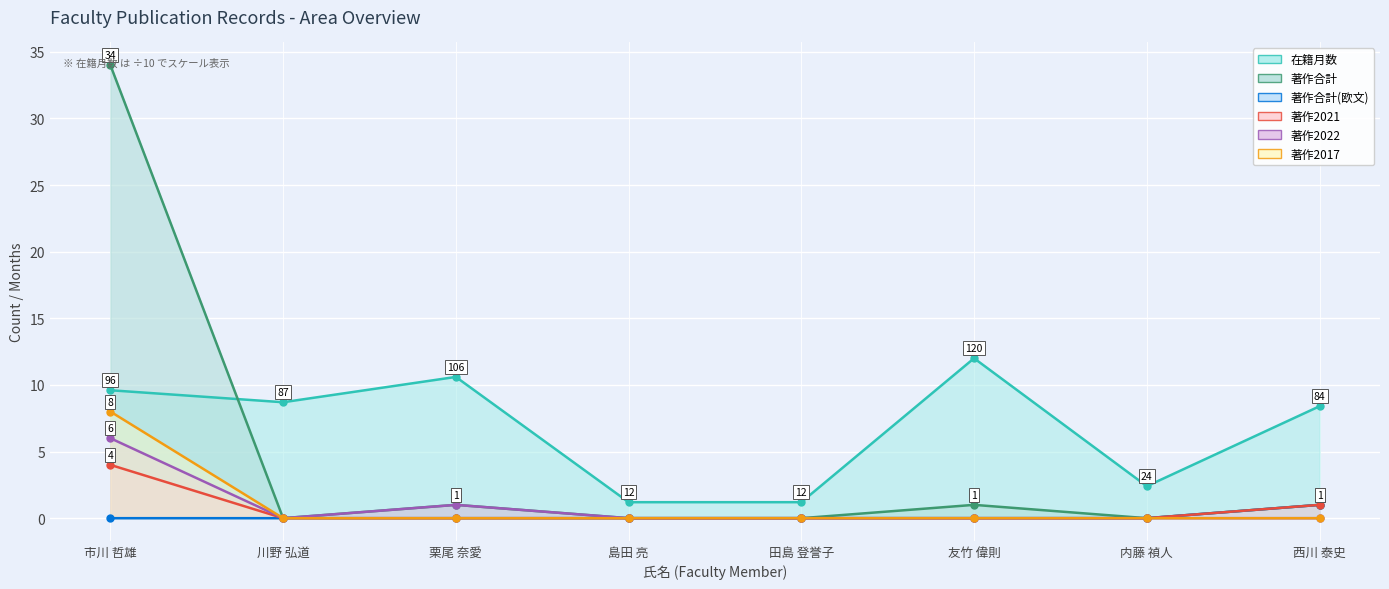

Is the value of 著作2017 at 市川 哲雄 greater than the value of 著作2021 at 内藤 禎人?

Yes